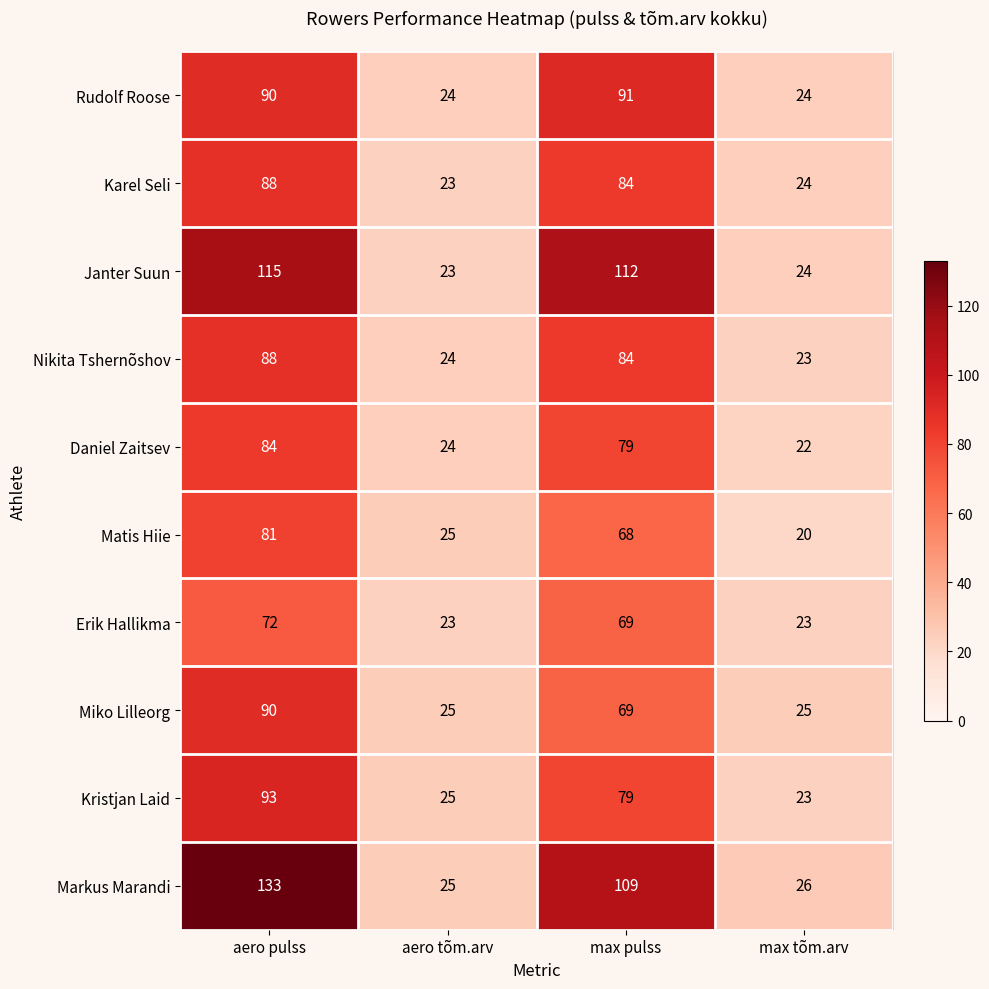

Which series has the widest spread of values?

Markus Marandi